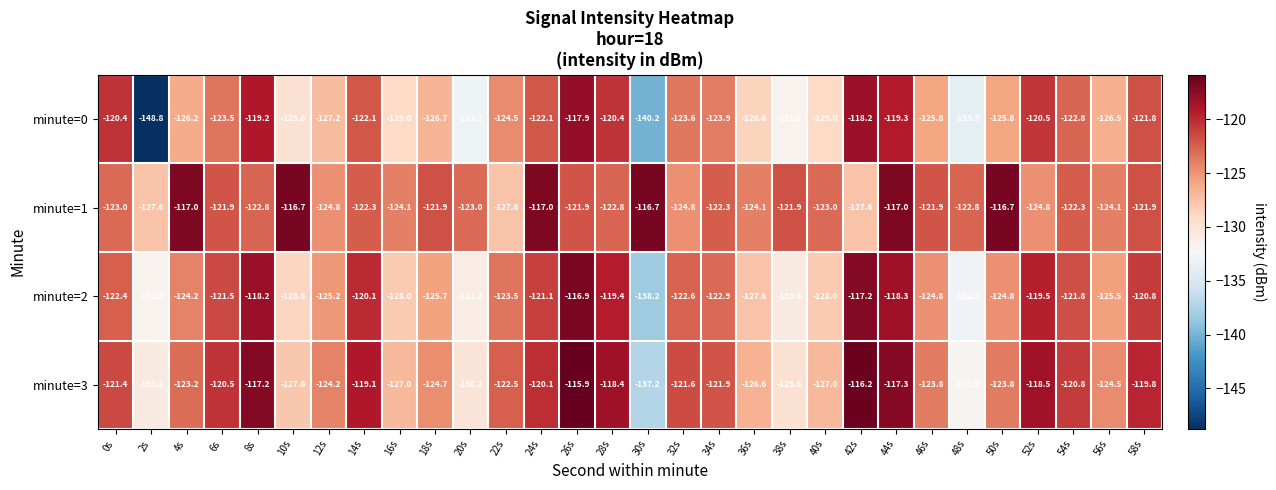

True or false: minute=3 has a value of -131.9 at 48s.

True